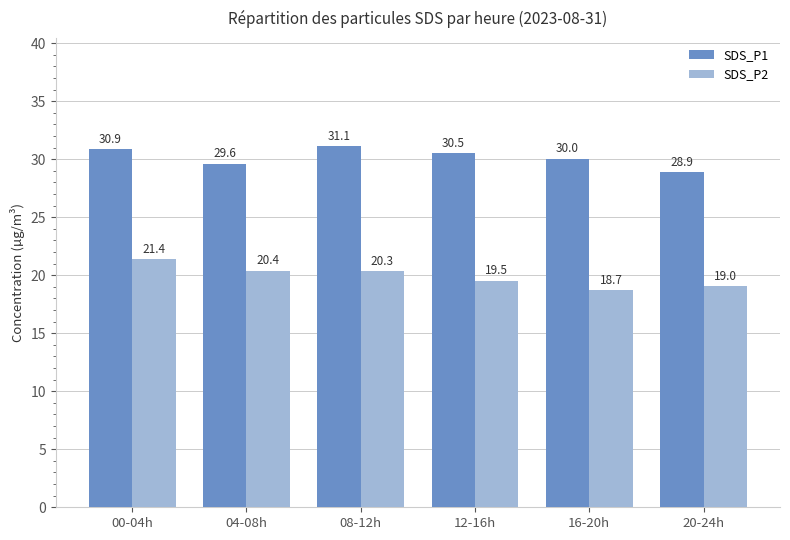

How many bars are there in total?

12